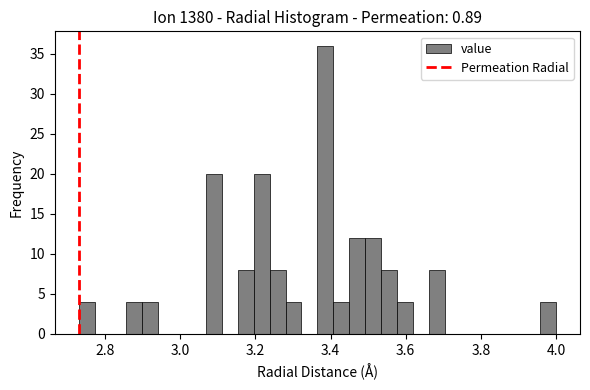

Read against the x-axis, roughly where is the centre of the tallest bar?

3.38